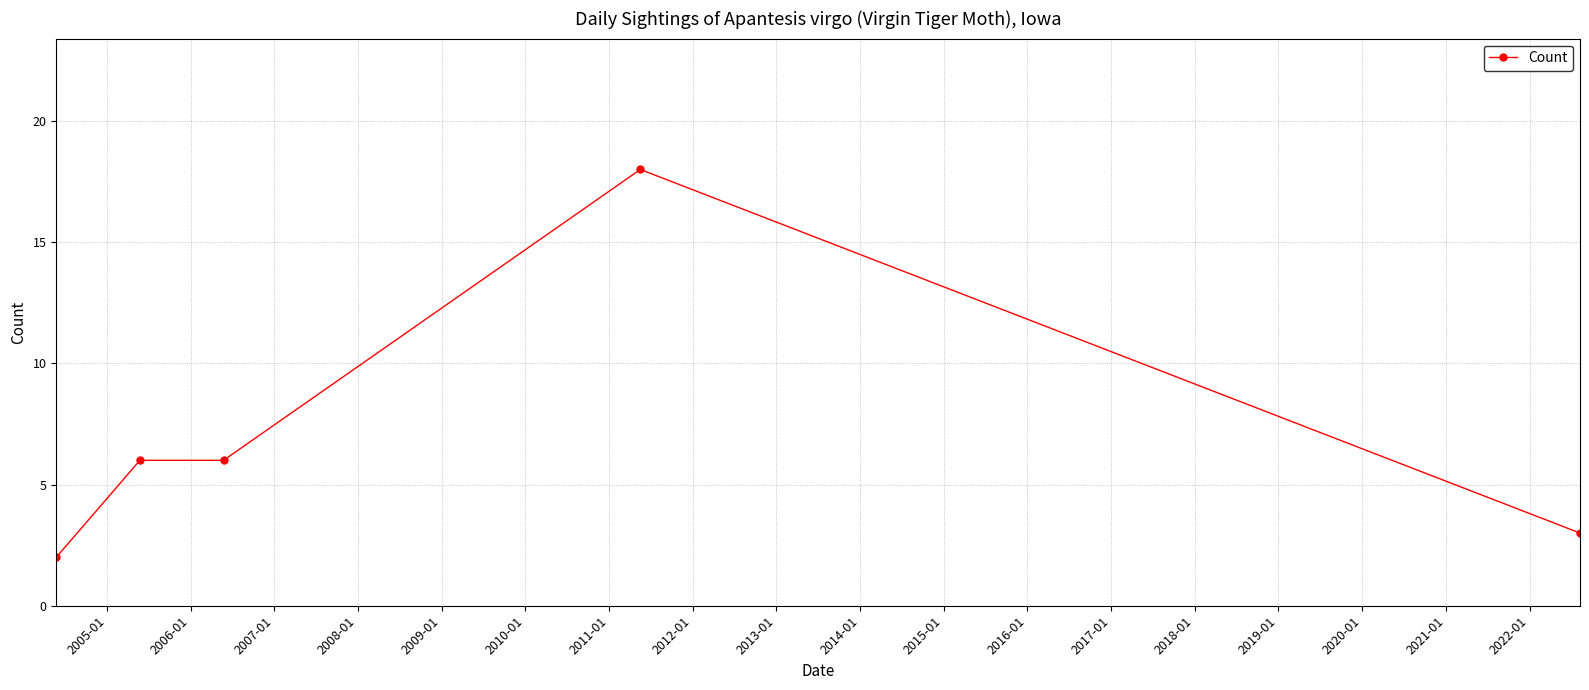

How many data points are less than 6?

2